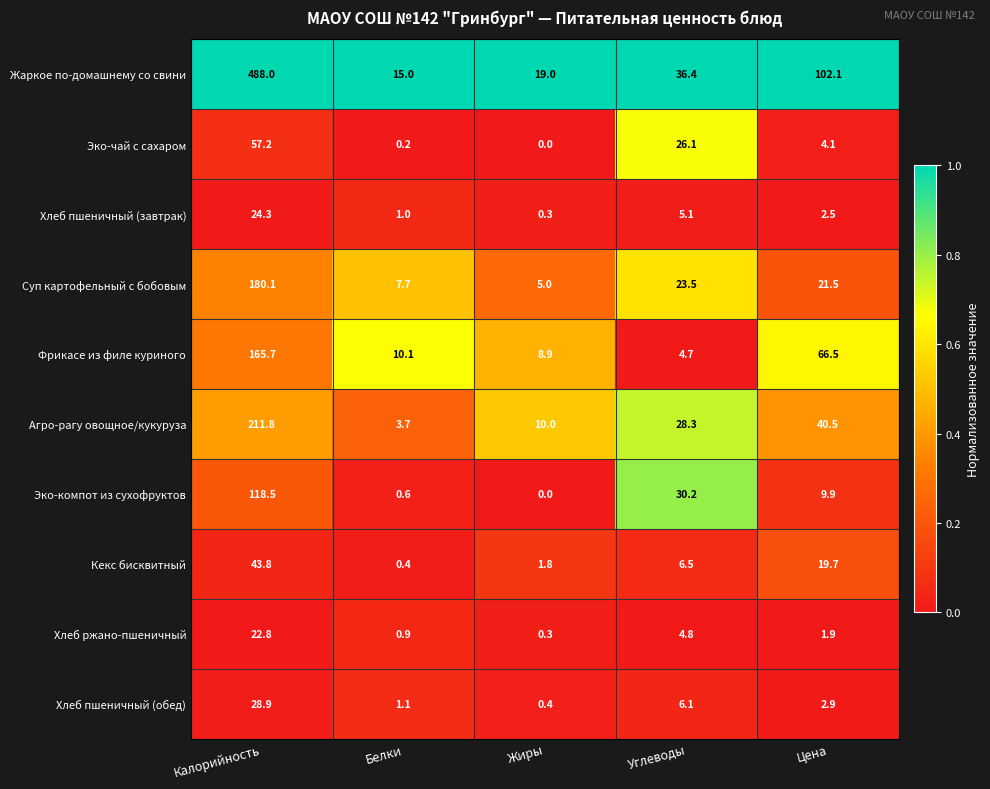

What is the sum of all Суп картофельный с бобовым values?

237.8